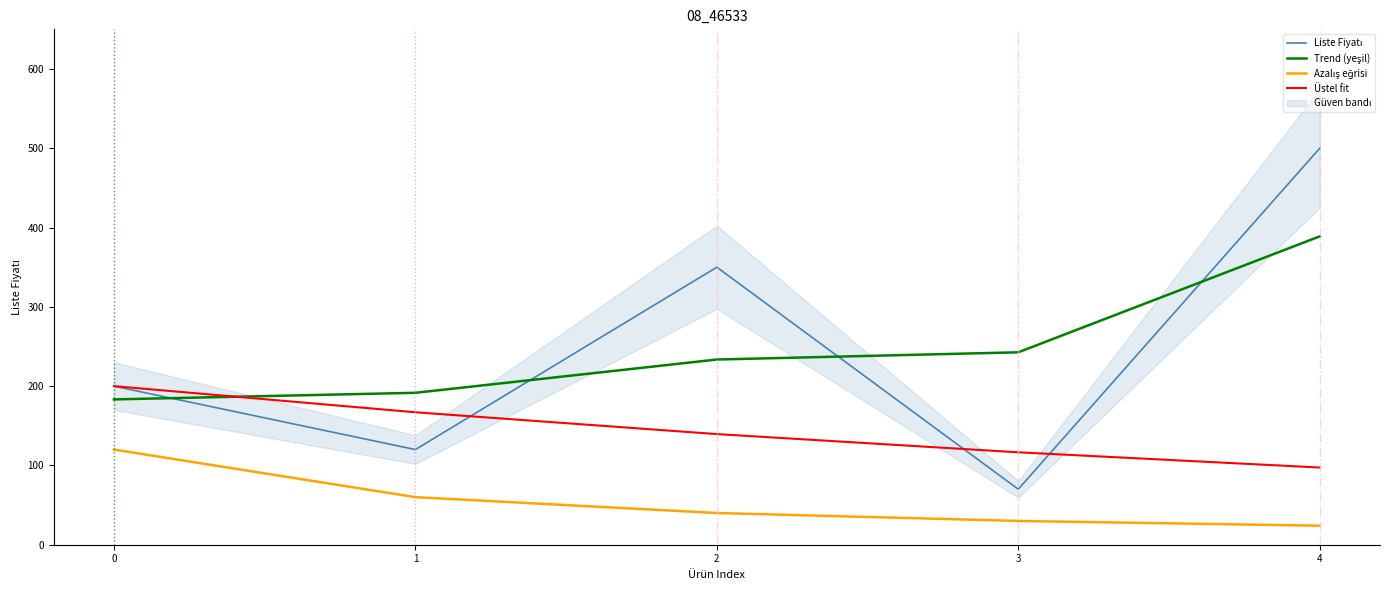

What are all the series names shown in the legend?

Liste Fiyatı, Trend (yeşil), Azalış eğrisi, Üstel fit